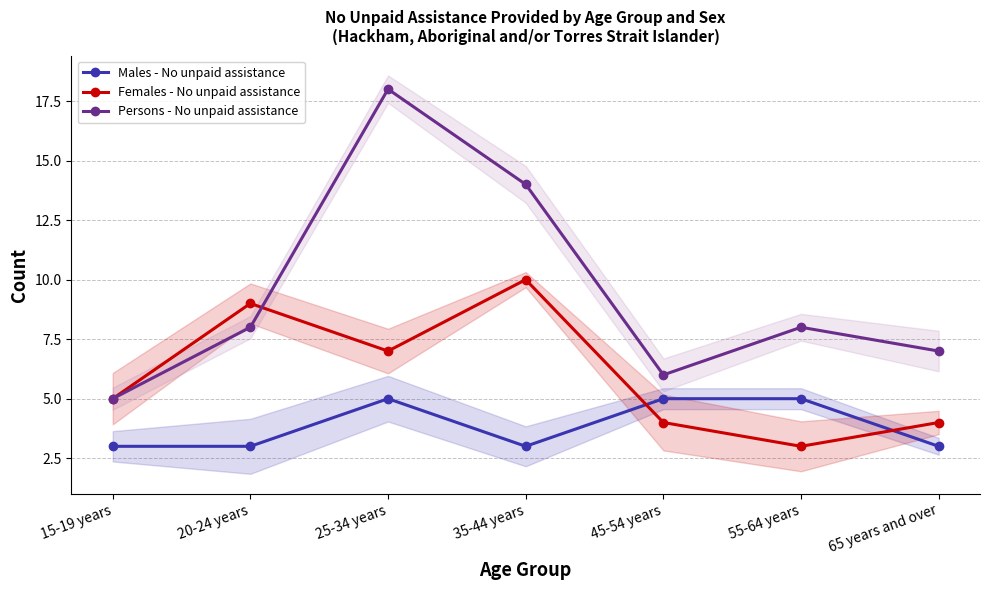

In Persons - No unpaid assistance, how many points are lower than both neighbors (excluding endpoints)?

1